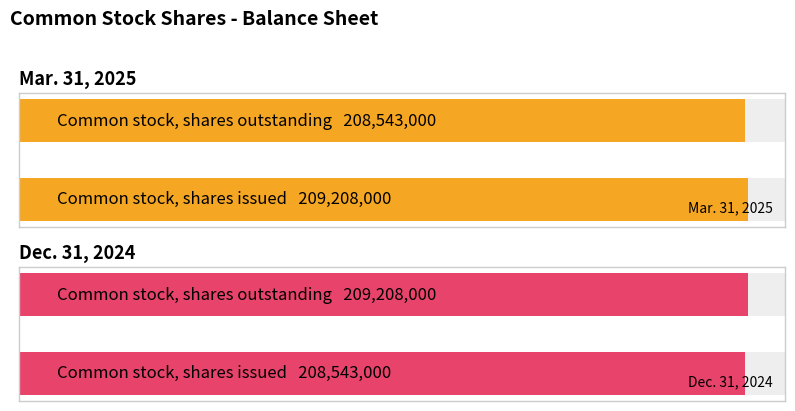

Rank the series by their maximum value, from highest to lowest.

Mar. 31, 2025, Dec. 31, 2024